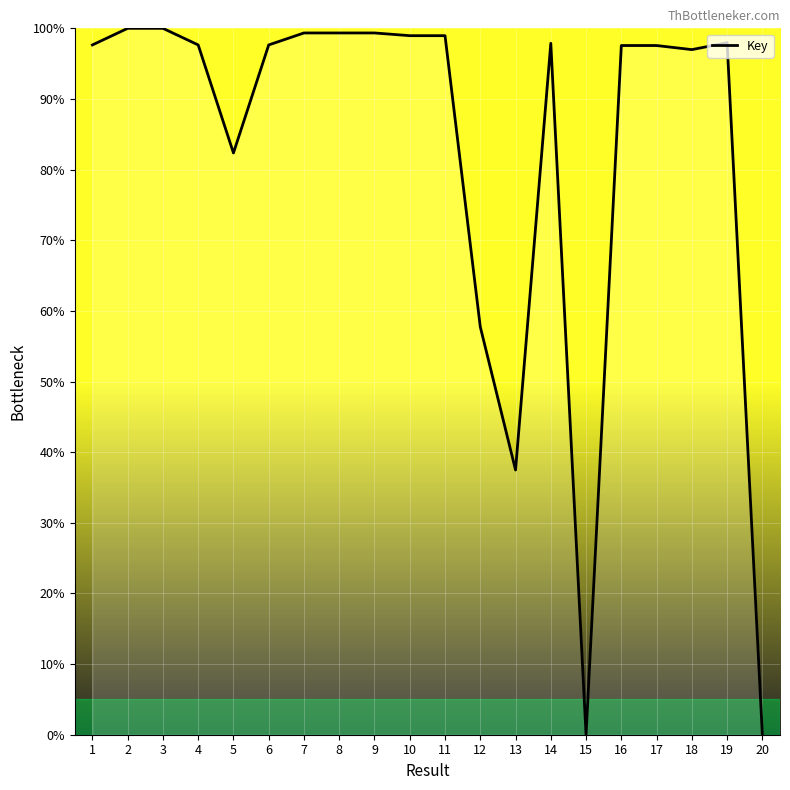

The chart shows a value of 99.3 at 9. True or false?

True